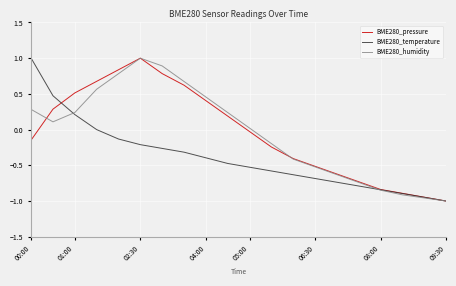

What is the greatest value displayed?

1.0